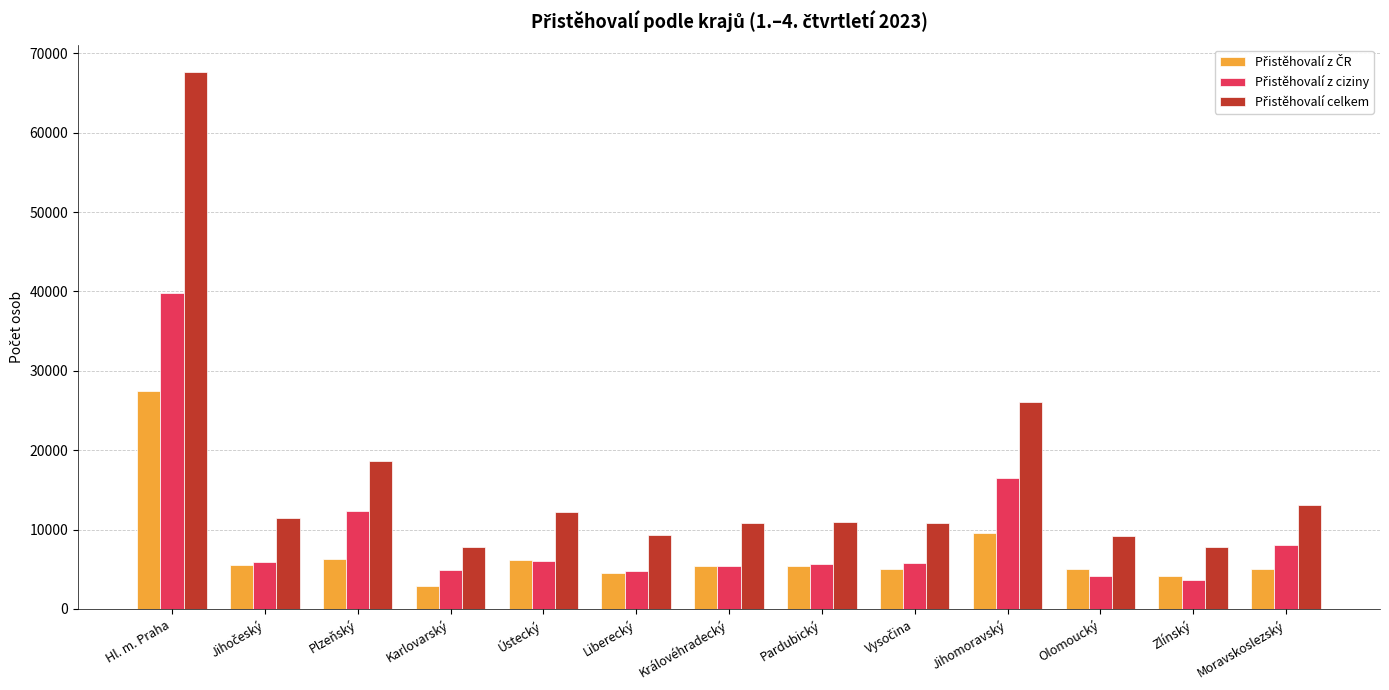

Which category has the highest value across all series?

Hl. m. Praha